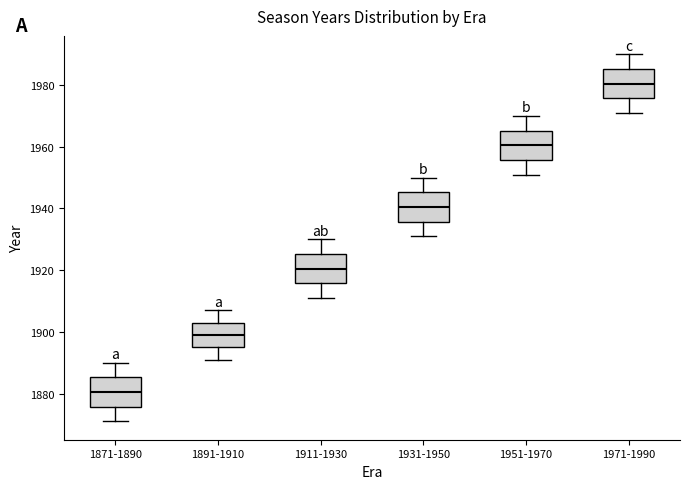

Reading left to right, read every box against the y-axis: the position of its median line, the range the box covers, and the ends of its whiskers. The values are not printed on the chart, so give them approximately, as read against the axis.

1871-1890: median 1880, box 1876 to 1886, whiskers 1872 to 1890
1891-1910: median 1900, box 1896 to 1904, whiskers 1892 to 1908
1911-1930: median 1920, box 1916 to 1926, whiskers 1912 to 1930
1931-1950: median 1940, box 1936 to 1946, whiskers 1932 to 1950
1951-1970: median 1960, box 1956 to 1966, whiskers 1952 to 1970
1971-1990: median 1980, box 1976 to 1986, whiskers 1972 to 1990